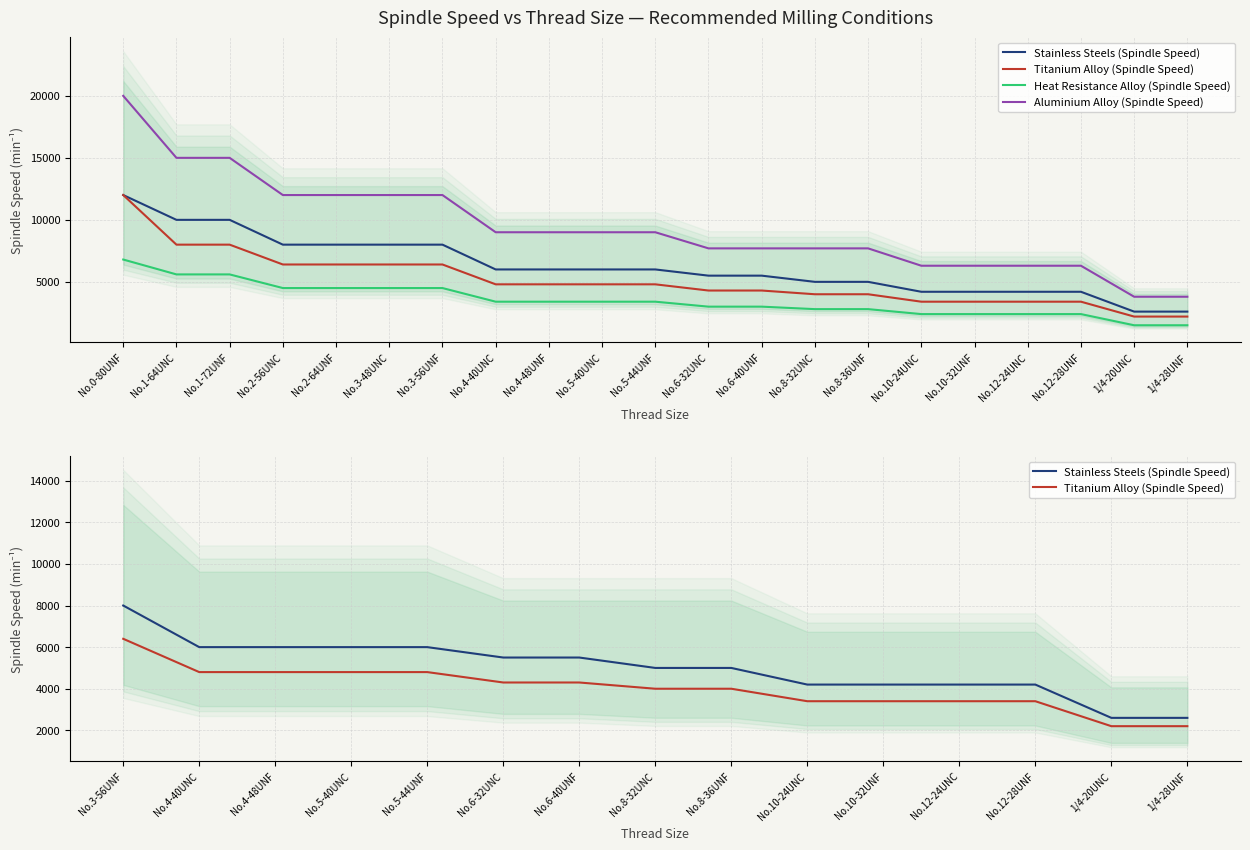

What is the label of the 14th point from the right?

No.4-40UNC